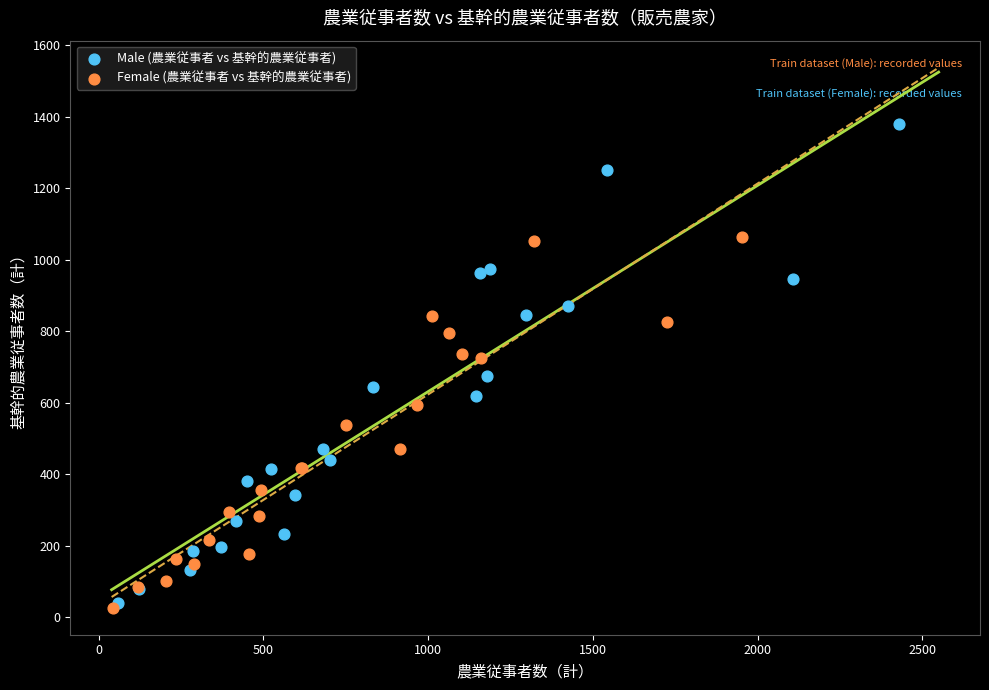

What are all the series names shown in the legend?

Male (農業従事者 vs 基幹的農業従事者), Female (農業従事者 vs 基幹的農業従事者)